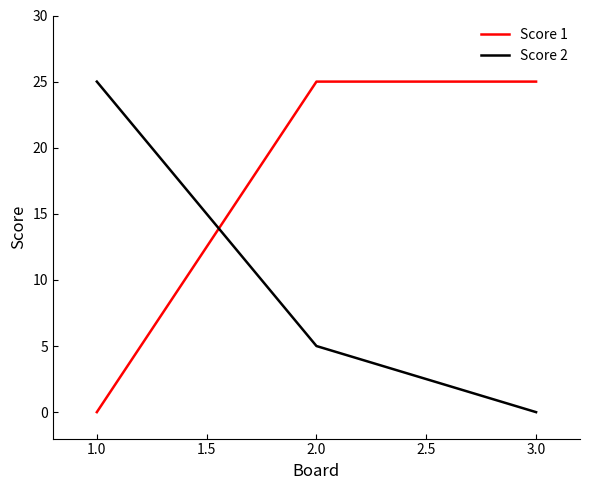

Rank the series by their average value, from highest to lowest.

Score 1, Score 2